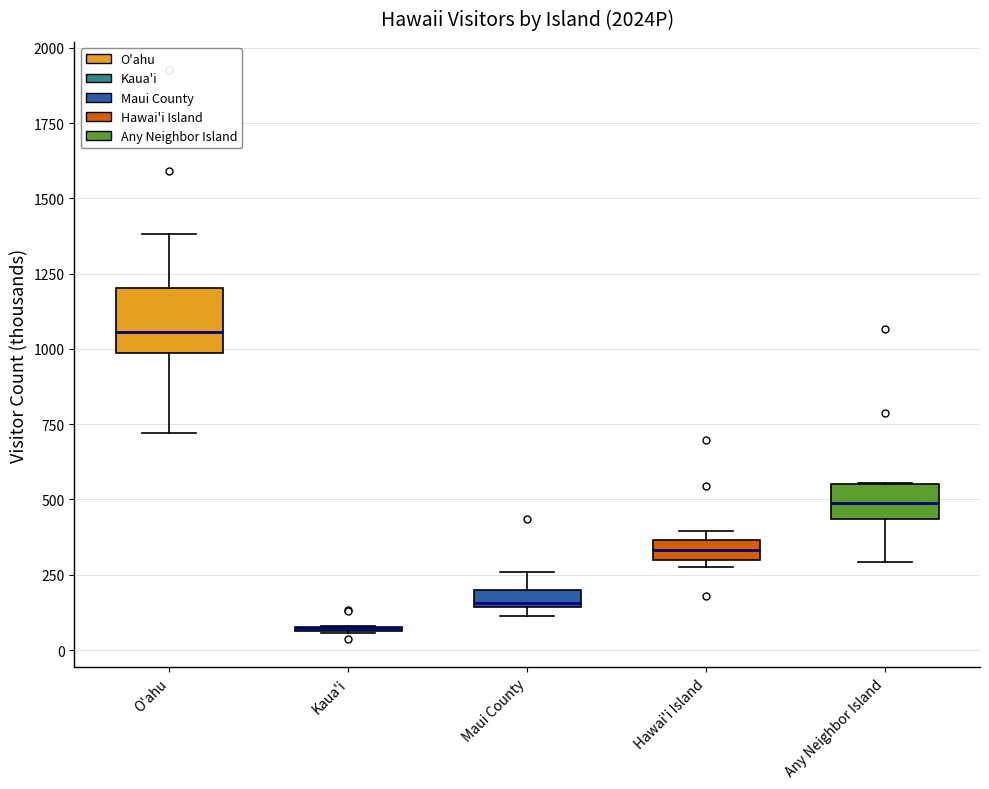

Where is the upper edge of the box for Maui County on the y-axis? The values are not printed on the chart, so give them approximately, as read against the axis.

200